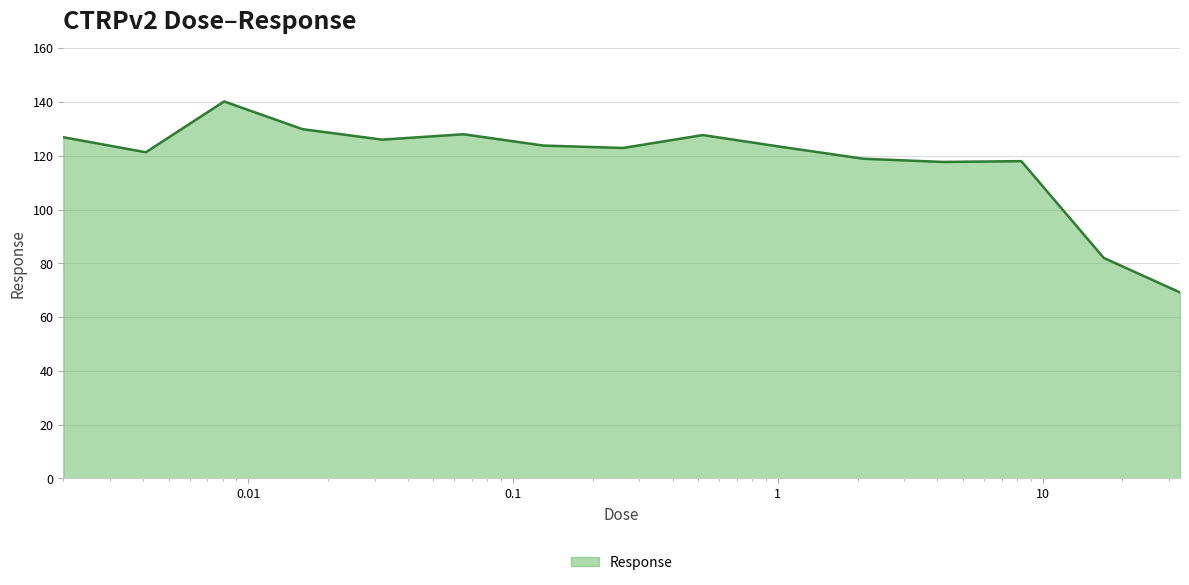

What is the difference between the second highest and second lowest values?

47.9